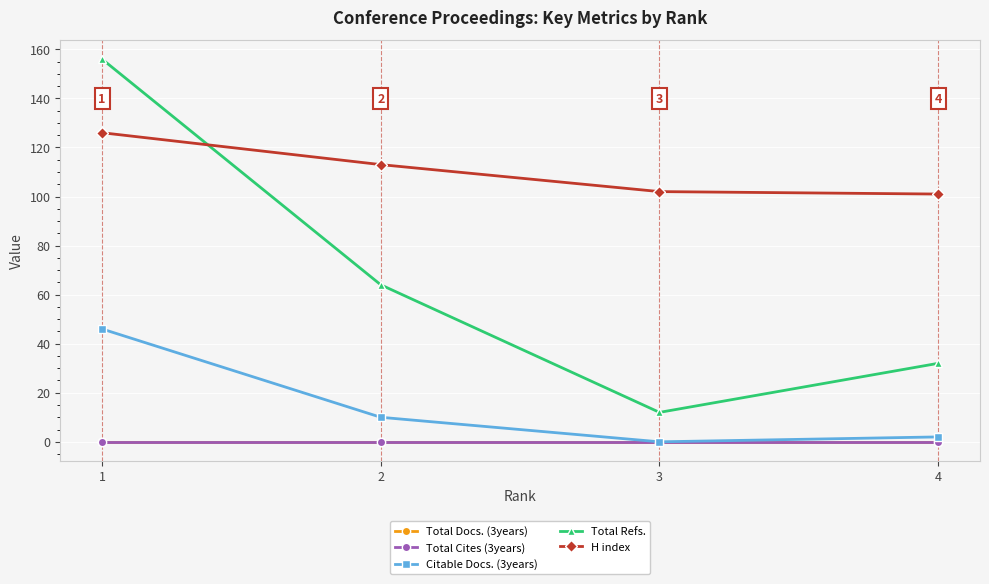

True or false: Citable Docs. (3years) and Total Cites (3years) cross at least once.

False